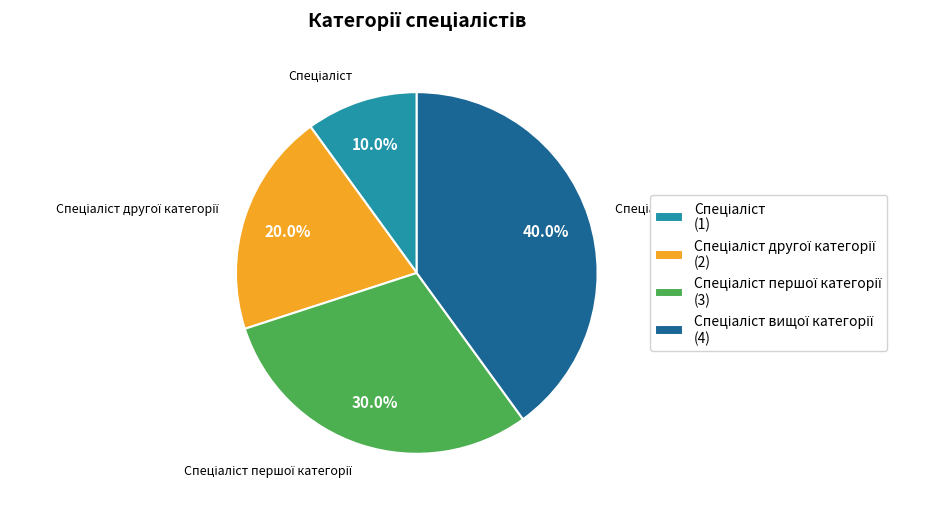

Is there a majority slice in this chart?

No